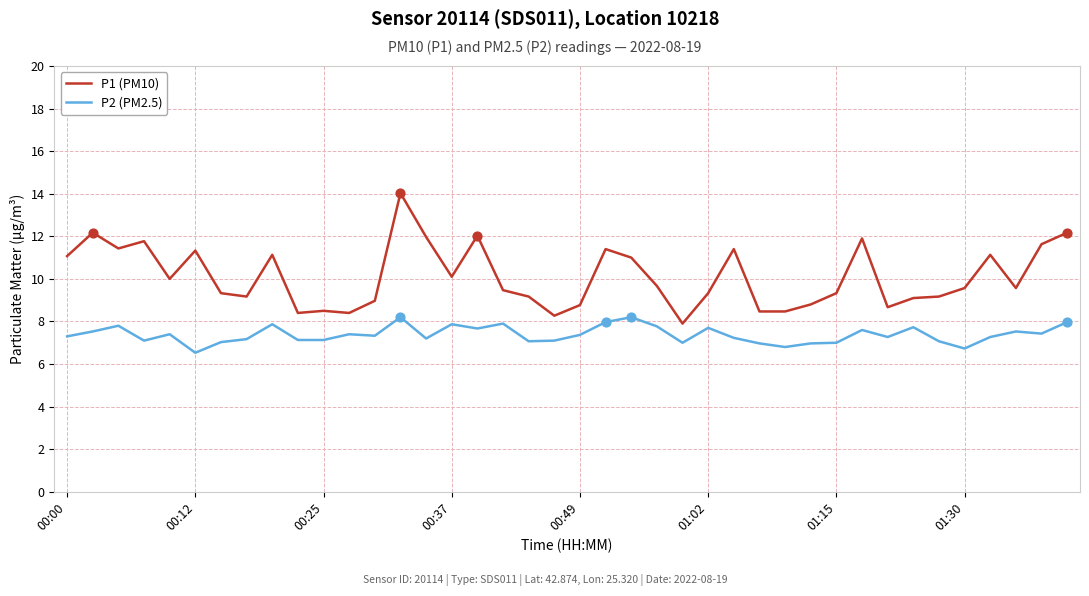

At how many categories does at least one series exceed 7?

40